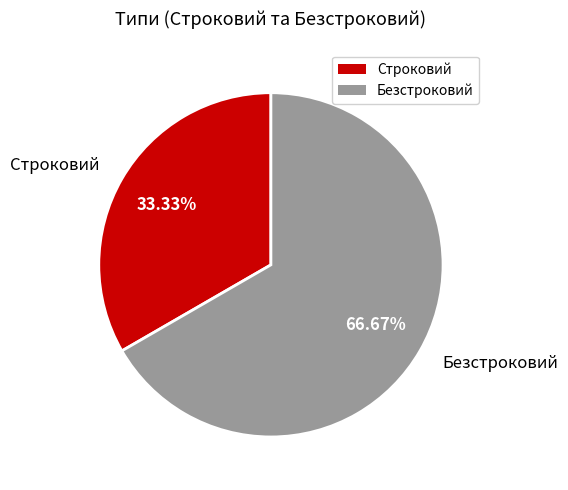

Is it true that Безстроковий is 54% of the pie?

False